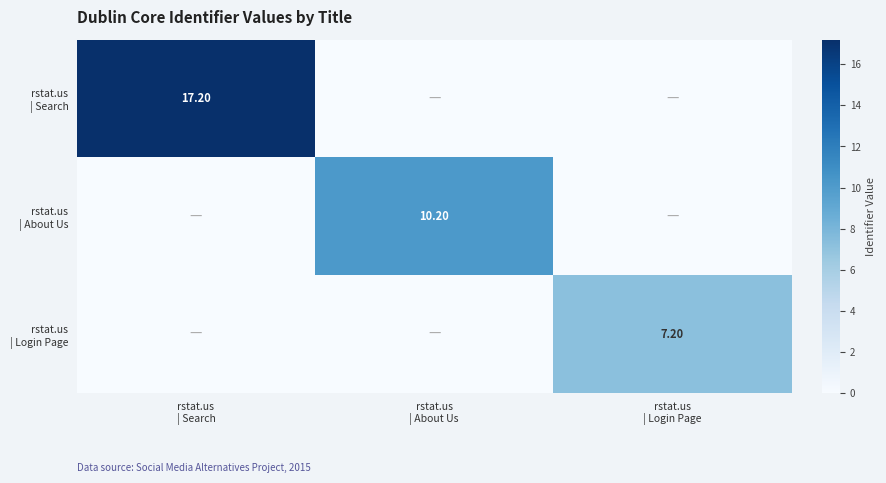

Which series changed the most between rstat.us | About Us and rstat.us | Login Page?

rstat.us | About Us